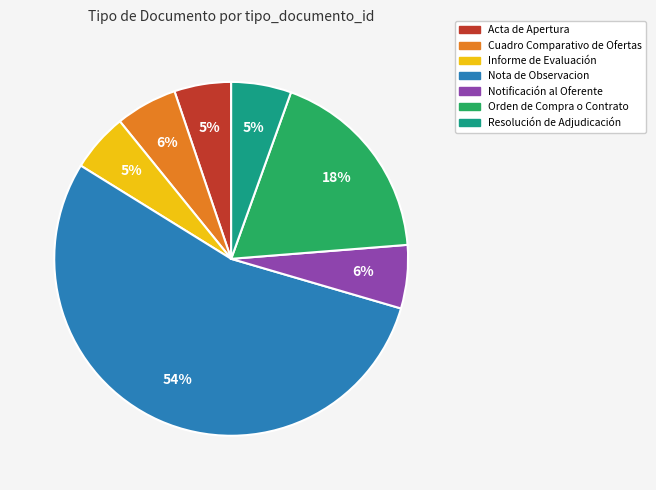

Is the sum of Acta de Apertura and Resolución de Adjudicación greater than half?

No